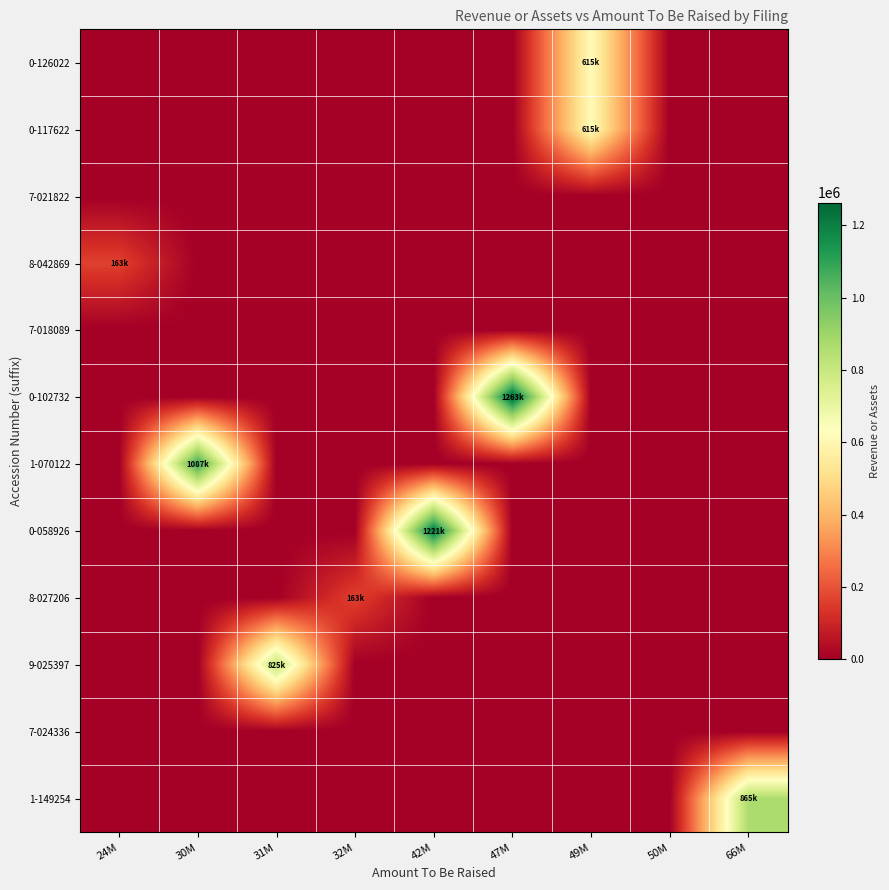

At which category is the sum across all series the highest?

47M